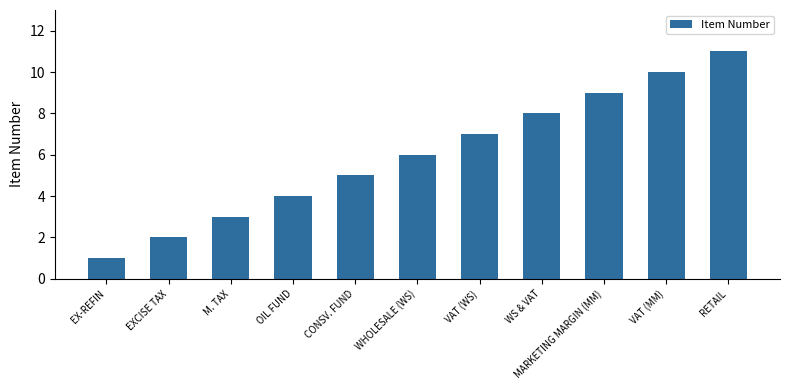

Rank the categories by value from highest to lowest.

RETAIL, VAT (MM), MARKETING MARGIN (MM), WS & VAT, VAT (WS), WHOLESALE (WS), CONSV. FUND, OIL FUND, M. TAX, EXCISE TAX, EX-REFIN